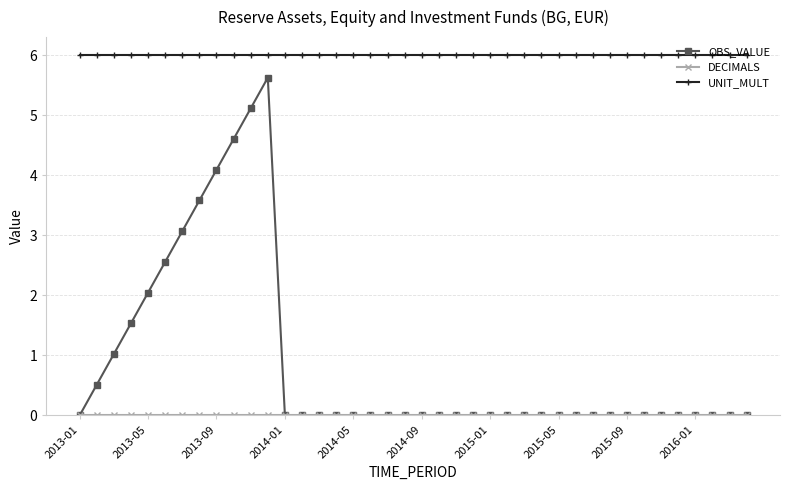

What is the value of the UNIT_MULT point at the 17th from the left?

6.0